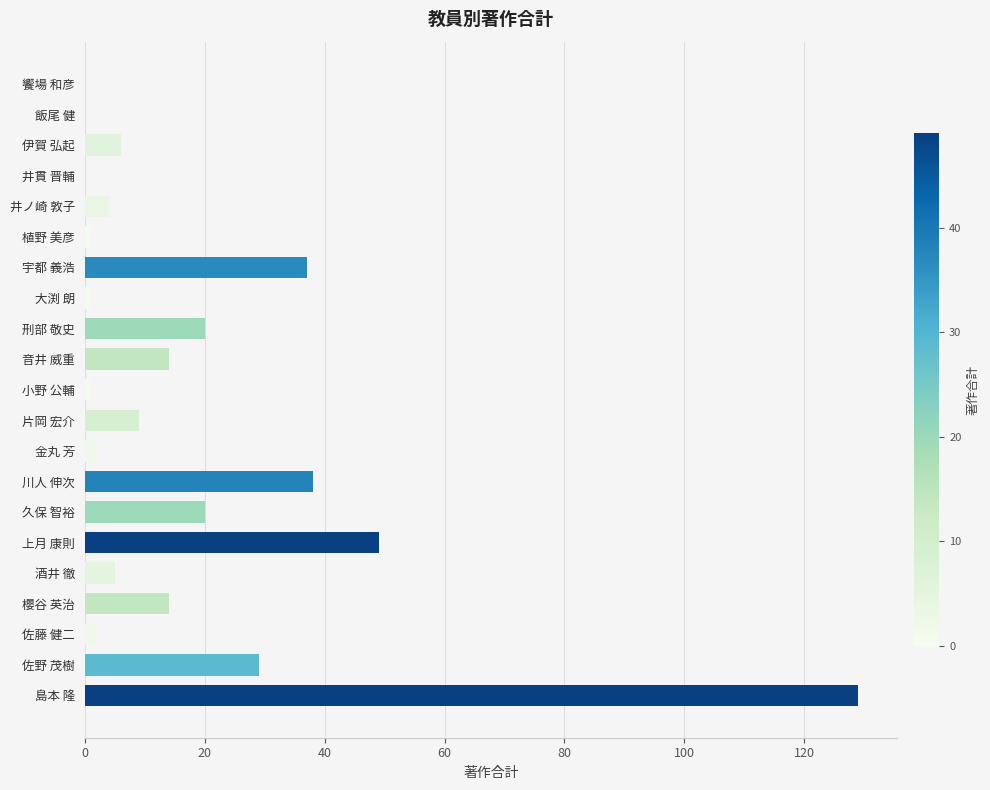

What is the sum of all values?

381